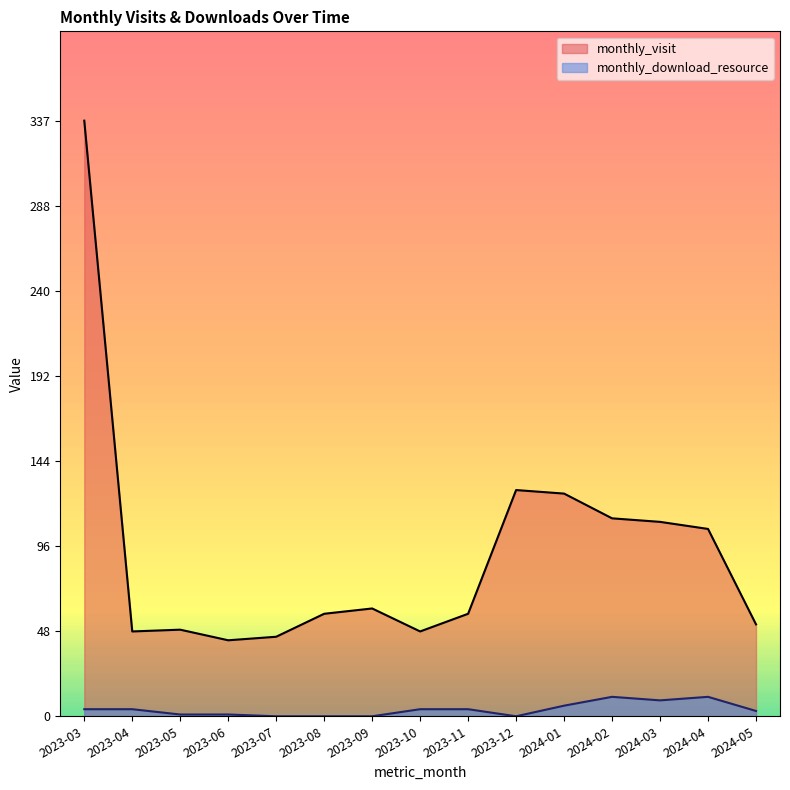

How many interior local peaks does the monthly_download_resource series have?

2